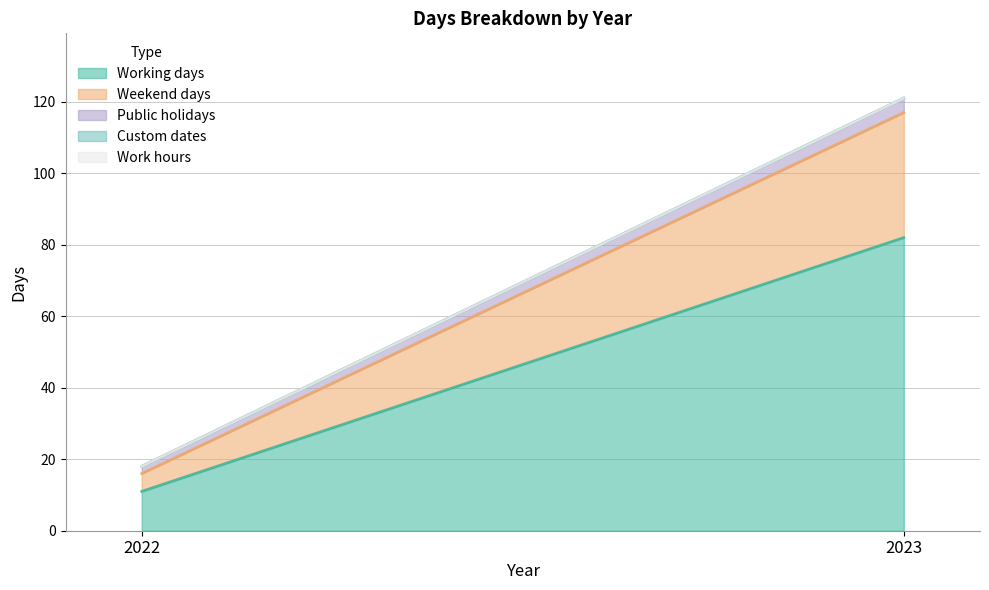

What is the difference between the Weekend days values at 2022 and 2023?

30